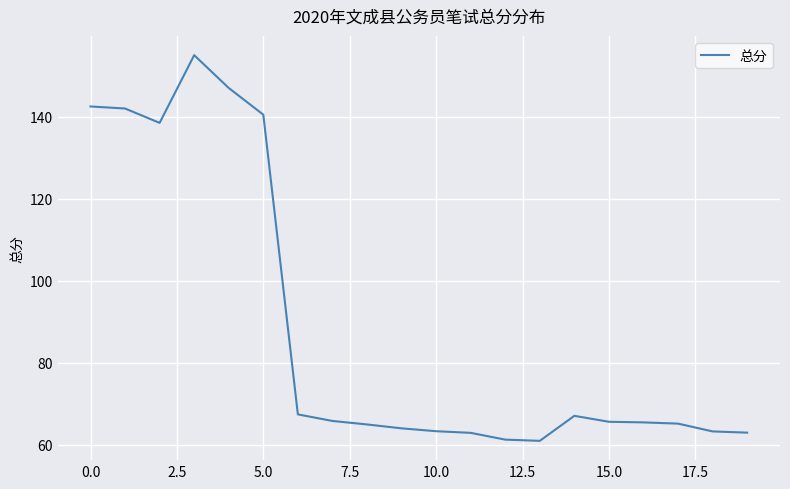

How many lines are shown in the chart?

1